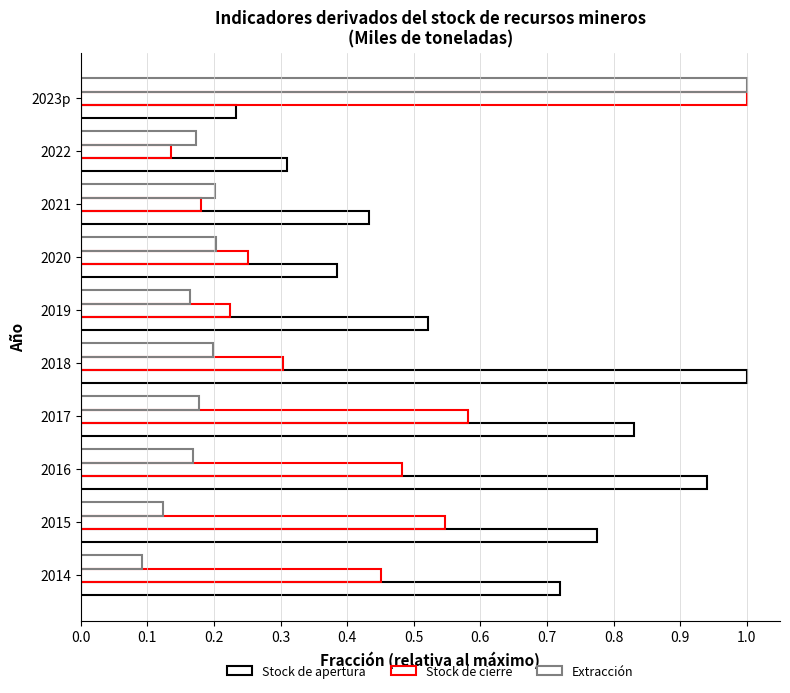

What is the average value of the Stock de cierre series?

0.4